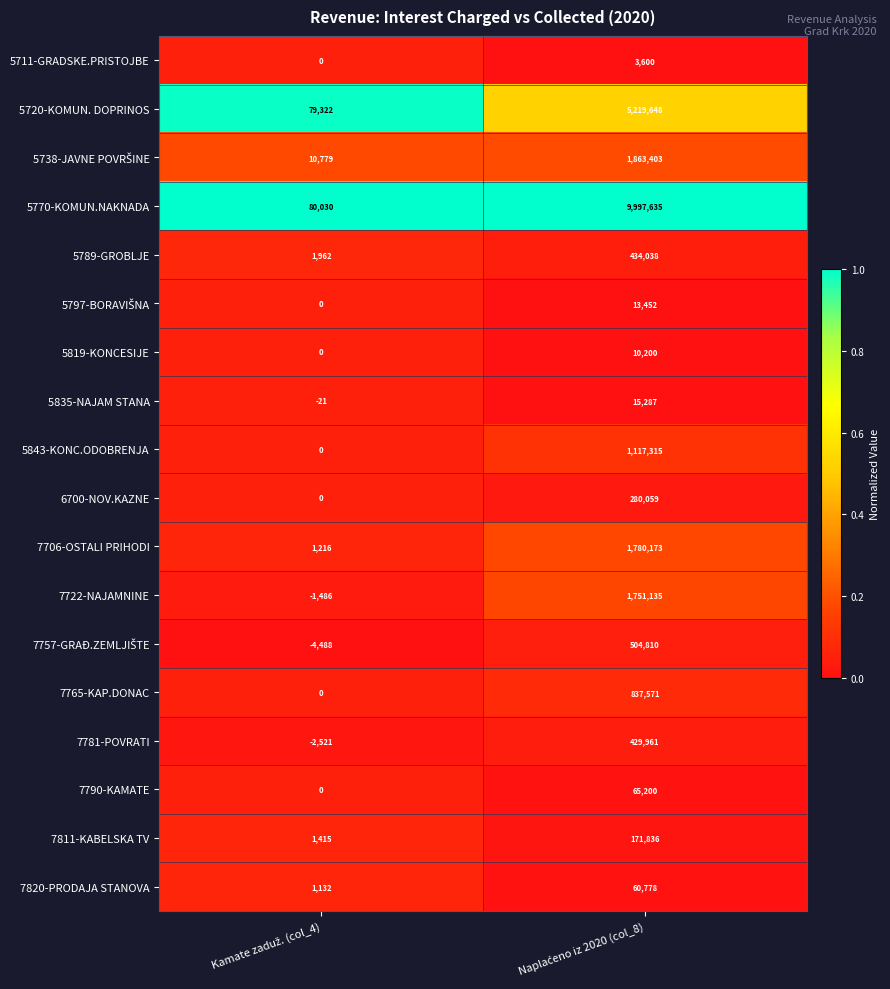

What is the sum of all 5720-KOMUN. DOPRINOS values?

5298970